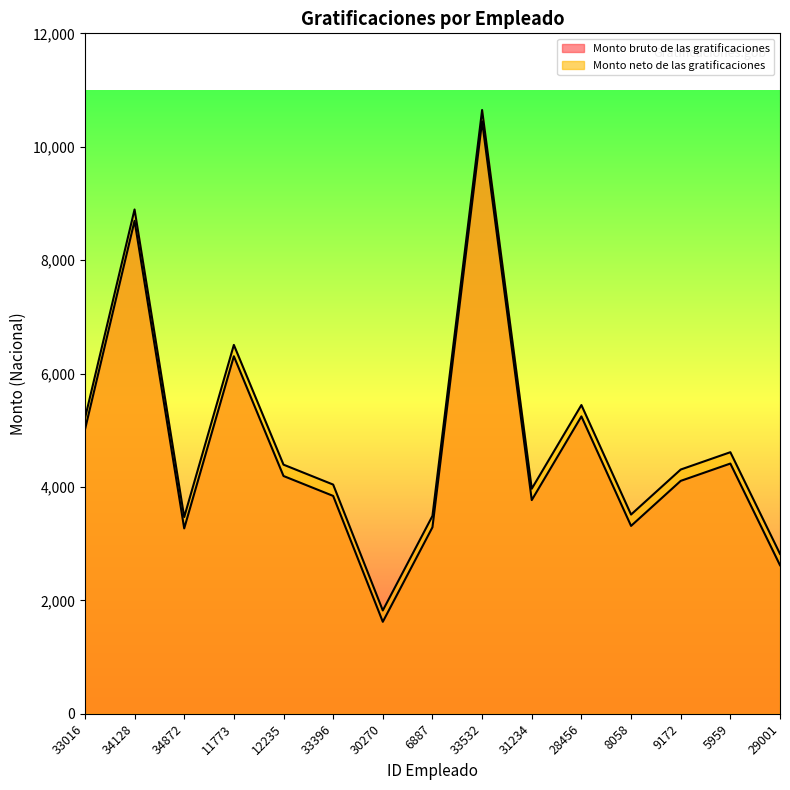

Reading left to right, what are all the values shown in this chart?

Monto bruto de las gratificaciones: 5007.1	8693.9	3269.3	6305.4	4193.4	3842.2	1622.0	3289.3	10448.0	3768.7	5244.8	3313.3	4107.4	4412.9	2620.1
Monto neto de las gratificaciones: 5207.1	8893.9	3469.3	6505.4	4393.4	4042.2	1822.0	3489.3	10648.0	3968.7	5444.8	3513.3	4307.4	4612.9	2820.1